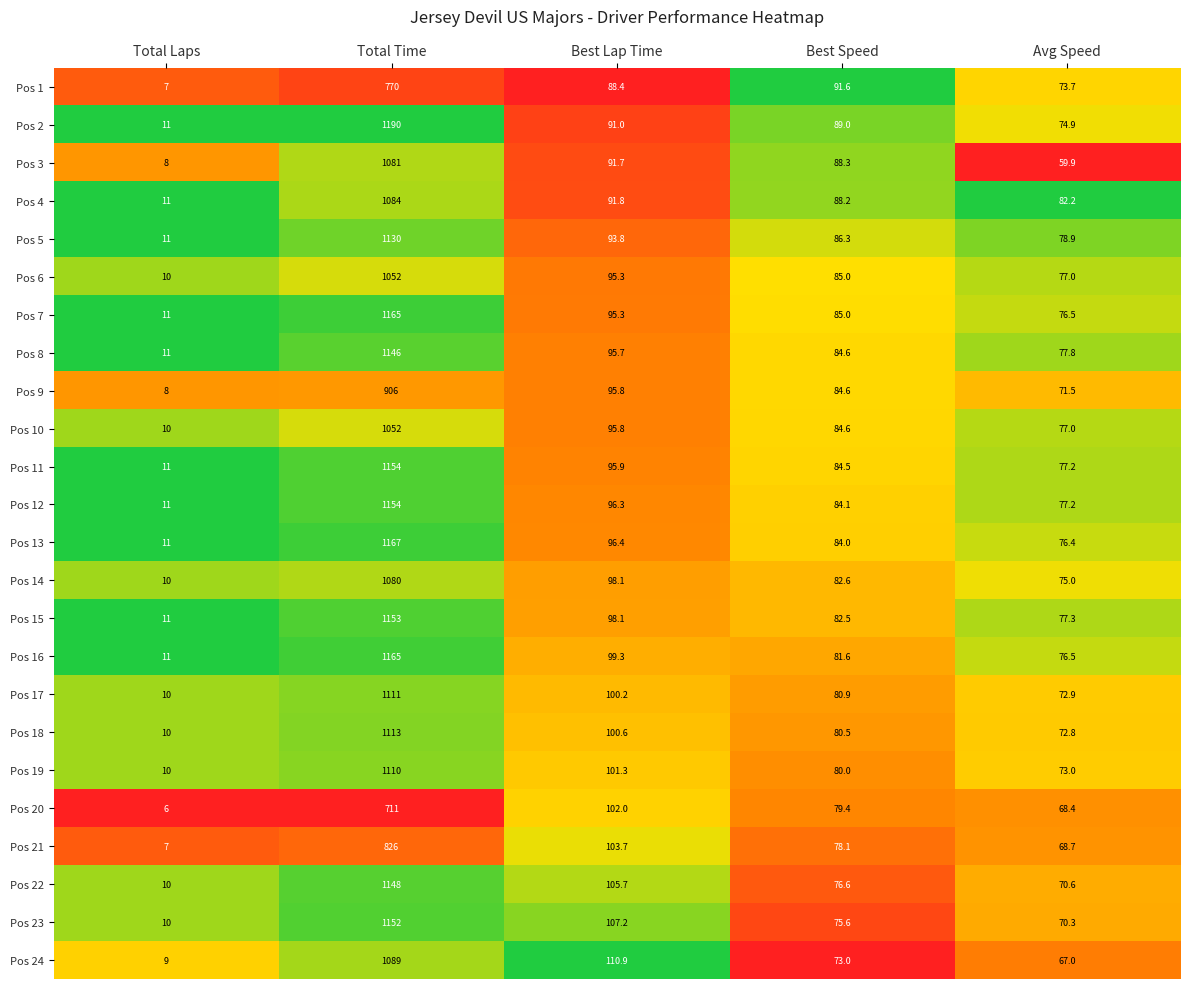

Rank the categories by Pos 2 value from lowest to highest.

Total Laps, Avg Speed, Best Speed, Best Lap Time, Total Time